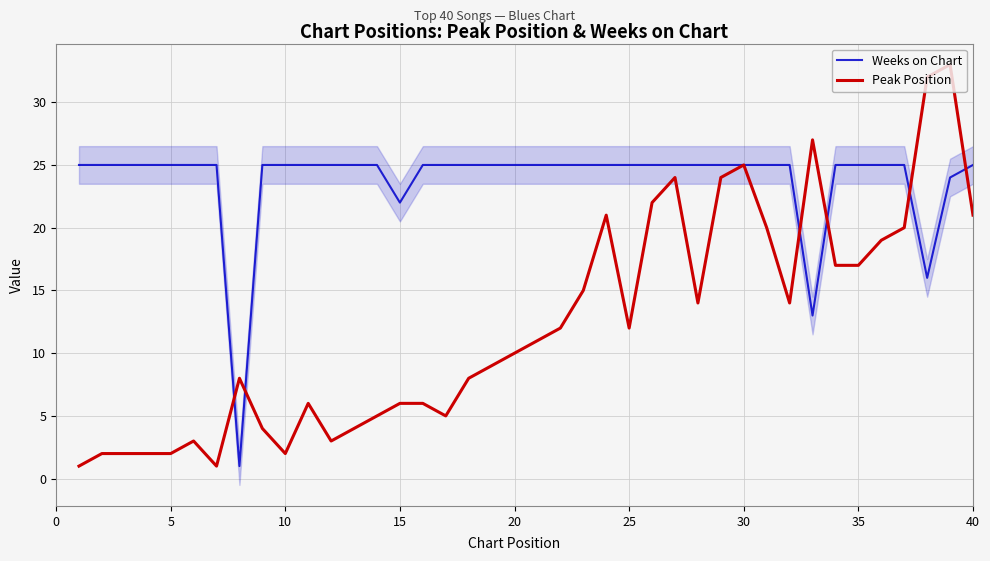

Which series ends up on top after the final intersection of Weeks on Chart and Peak Position?

Weeks on Chart